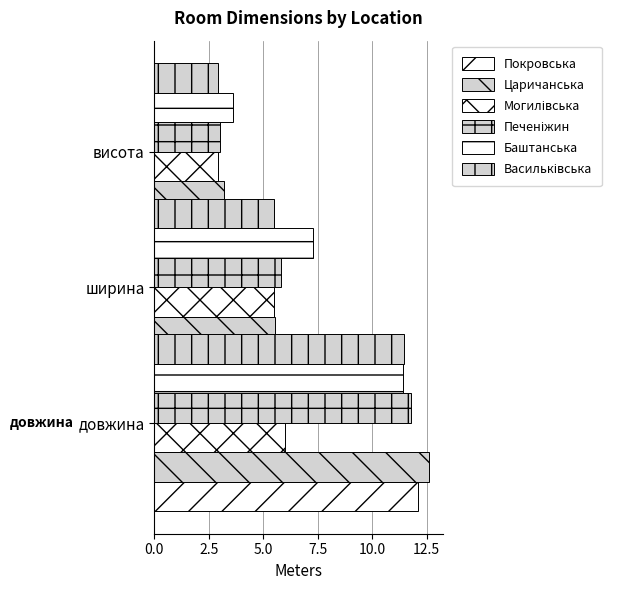

What is the average value of the Могилівська series?

4.8